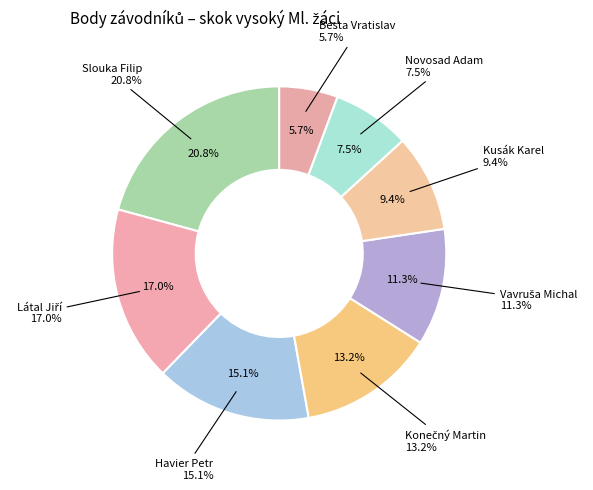

Count the number of slices in the pie.

8